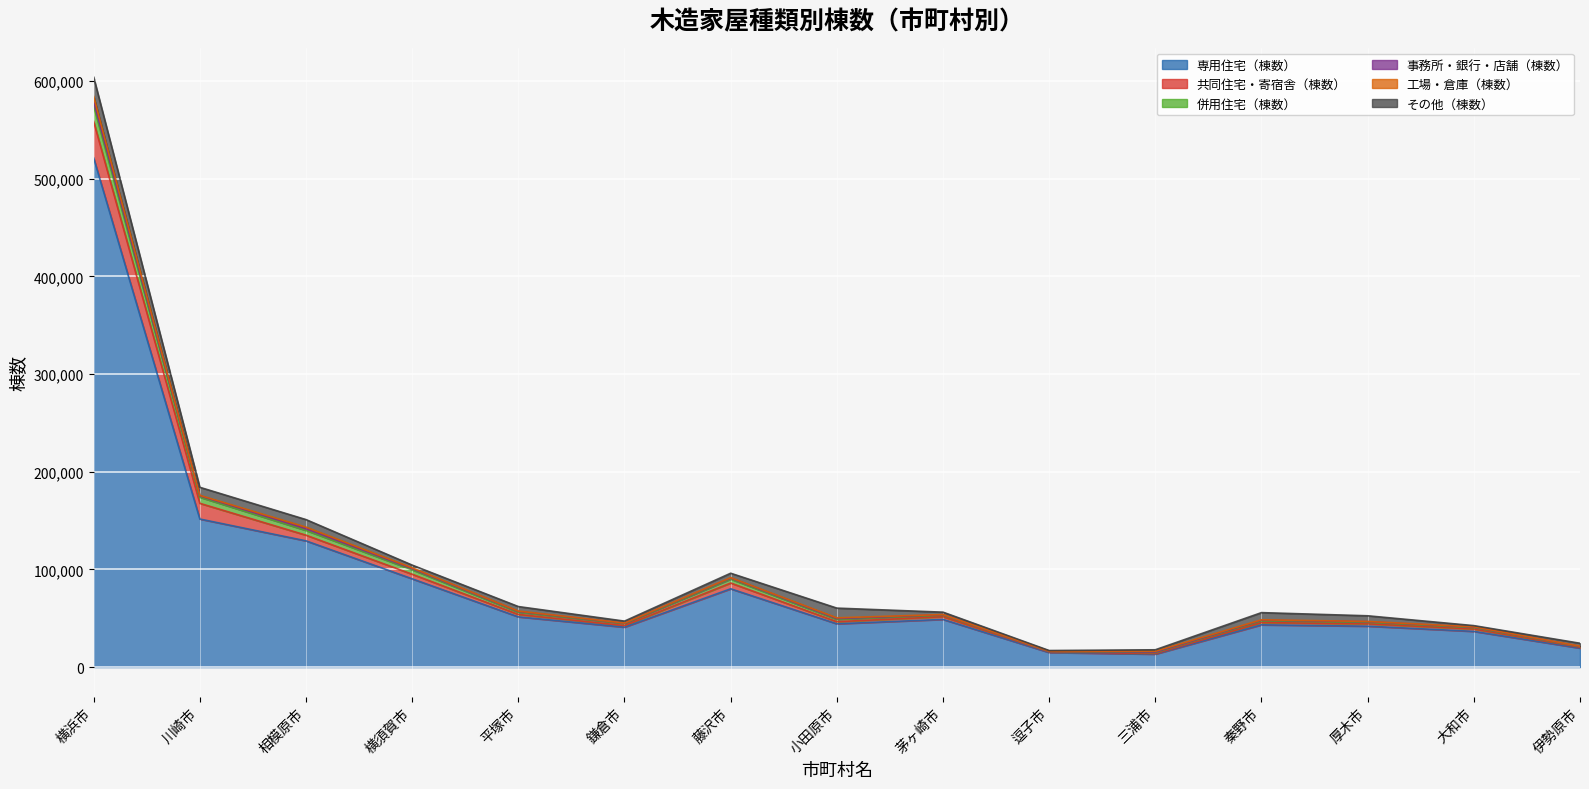

The value of 併用住宅（棟数） at 三浦市 is 23217. True or false?

False